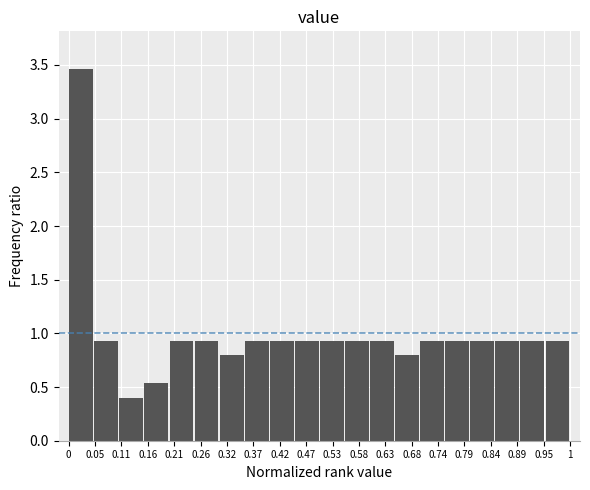

Reading left to right, list every bar in this chart as the range it spans on the x-axis followed by its height. The values are not printed on the chart, so give them approximately, as read against the axis.

0.00 to 0.05: 3.45
0.05 to 0.10: 0.95
0.10 to 0.15: 0.40
0.15 to 0.20: 0.55
0.20 to 0.25: 0.95
0.25 to 0.30: 0.95
0.30 to 0.35: 0.80
0.35 to 0.40: 0.95
0.40 to 0.45: 0.95
0.45 to 0.50: 0.95
0.50 to 0.55: 0.95
0.55 to 0.60: 0.95
0.60 to 0.65: 0.95
0.65 to 0.70: 0.80
0.70 to 0.75: 0.95
0.75 to 0.80: 0.95
0.80 to 0.85: 0.95
0.85 to 0.90: 0.95
0.90 to 0.95: 0.95
0.95 to 1.00: 0.95